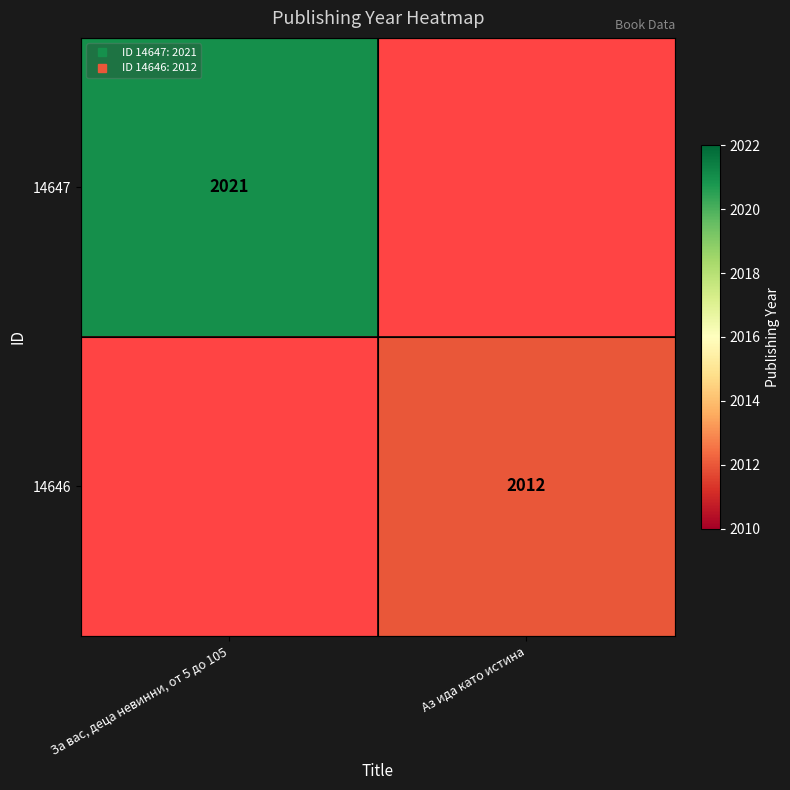

Which series has the largest range (max minus min)?

14647